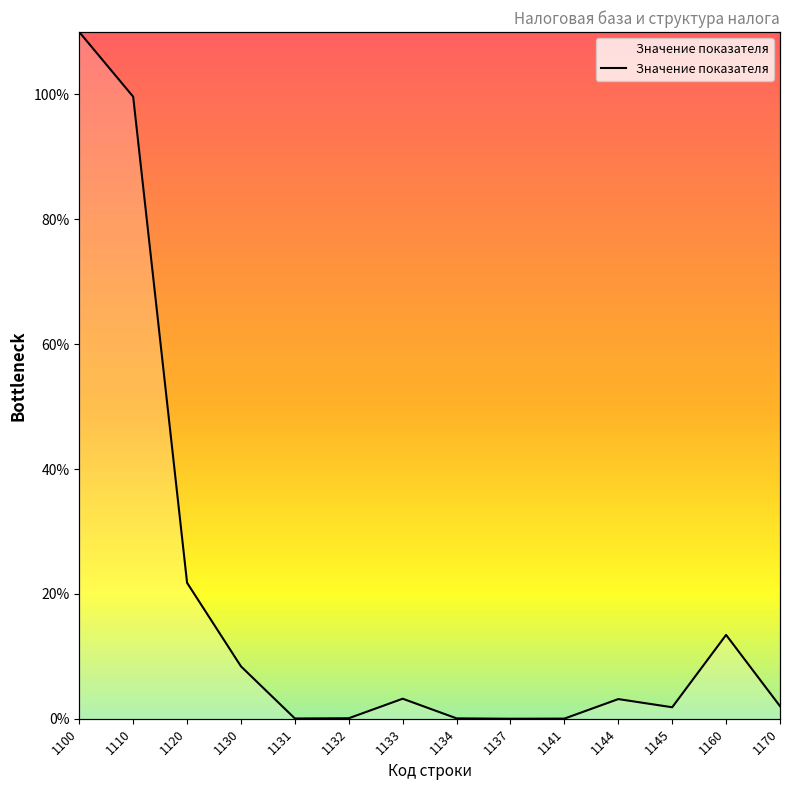

At which label does the data first exceed 177?

1100